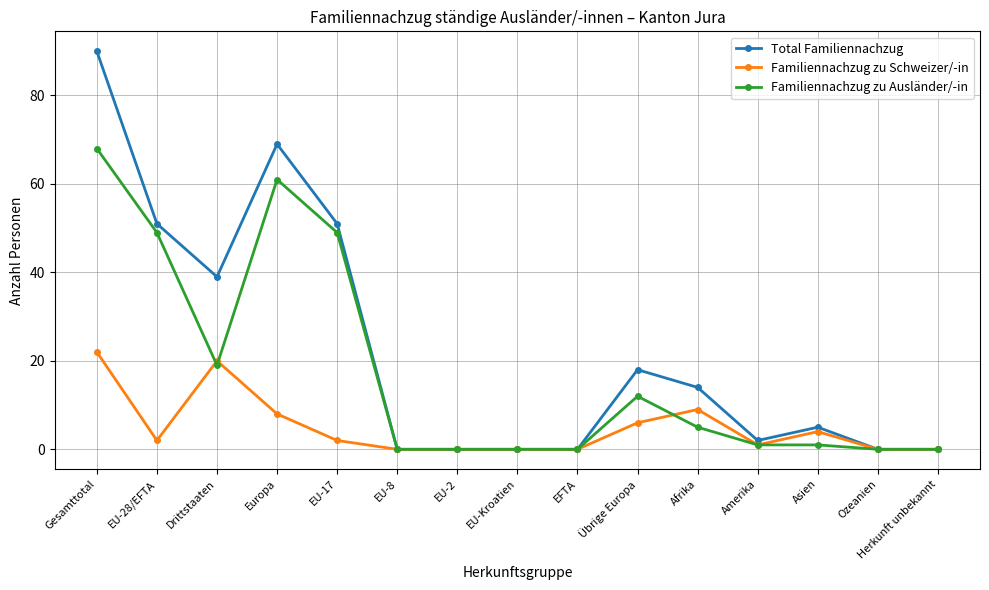

At which category is the sum across all series the highest?

Gesamttotal